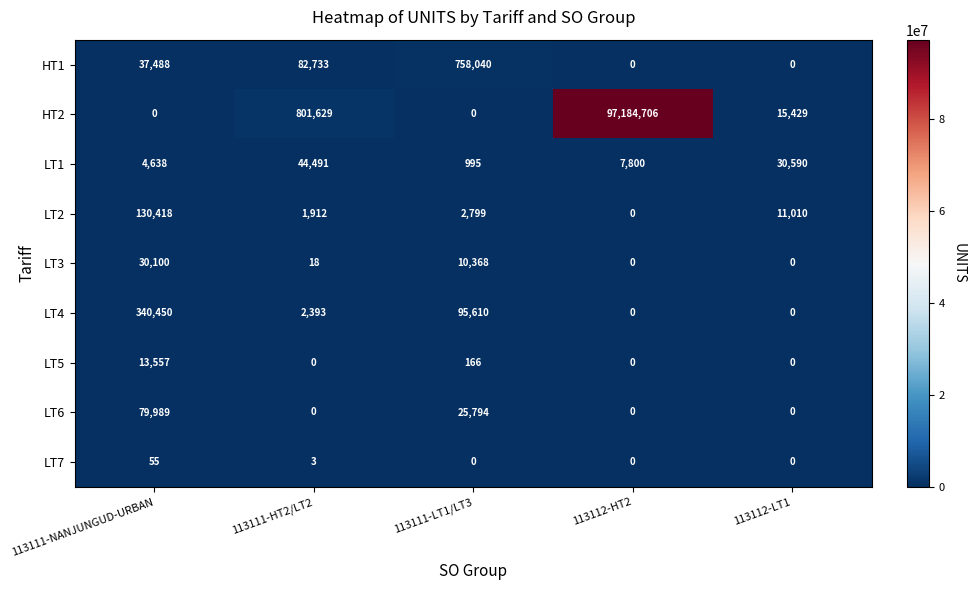

Which series has the largest total across all categories?

HT2